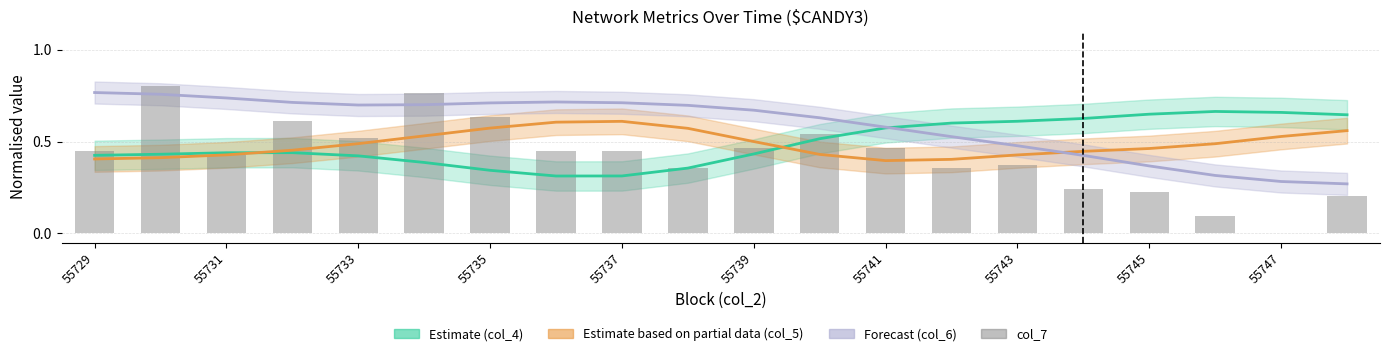

What is the value of the 17th bar from the left?

0.2